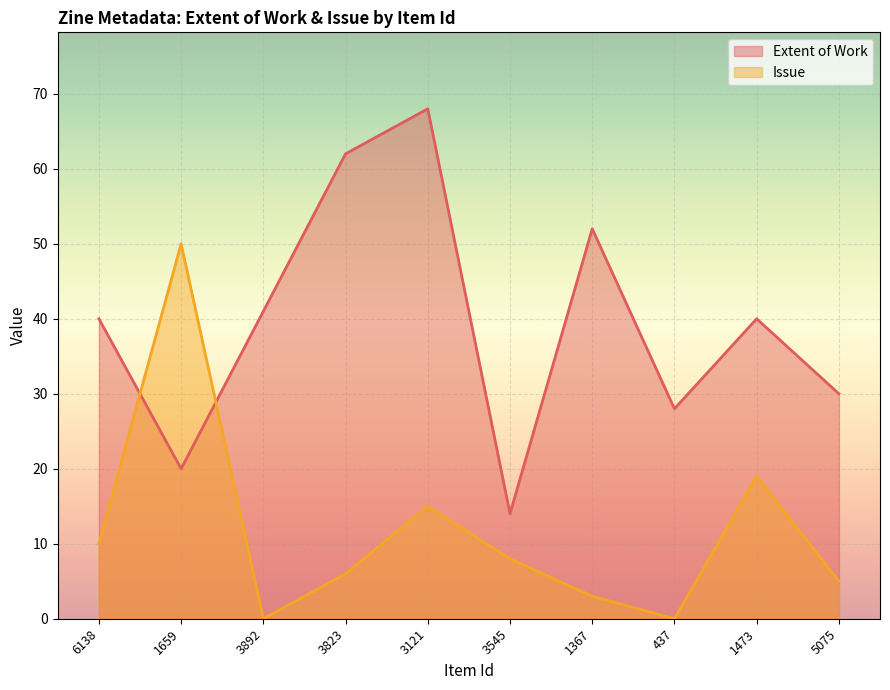

True or false: Extent of Work has more than 2 interior local peaks.

True